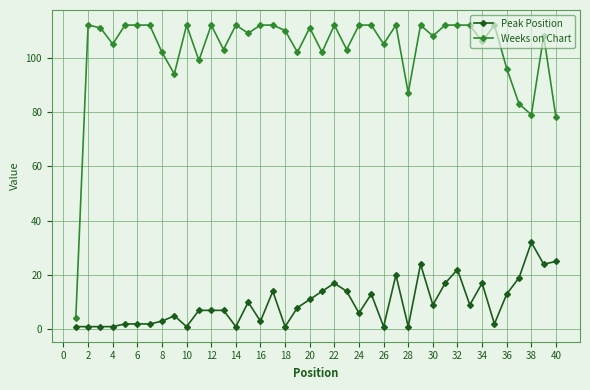

What are all the series names shown in the legend?

Peak Position, Weeks on Chart